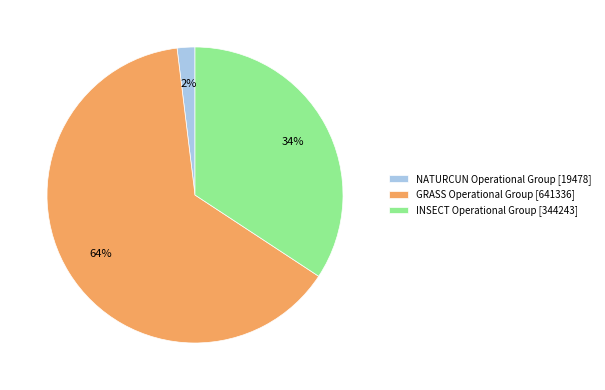

Is the sum of GRASS Operational Group [641336] and INSECT Operational Group [344243] greater than half?

Yes